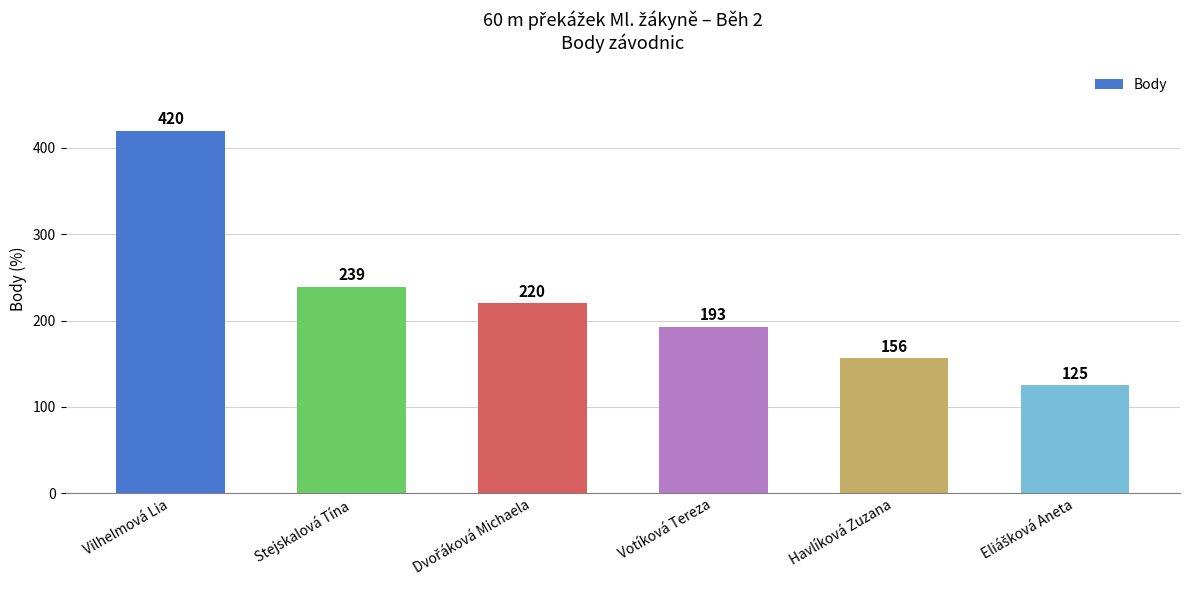

The value at Havlíková Zuzana is 156. True or false?

True